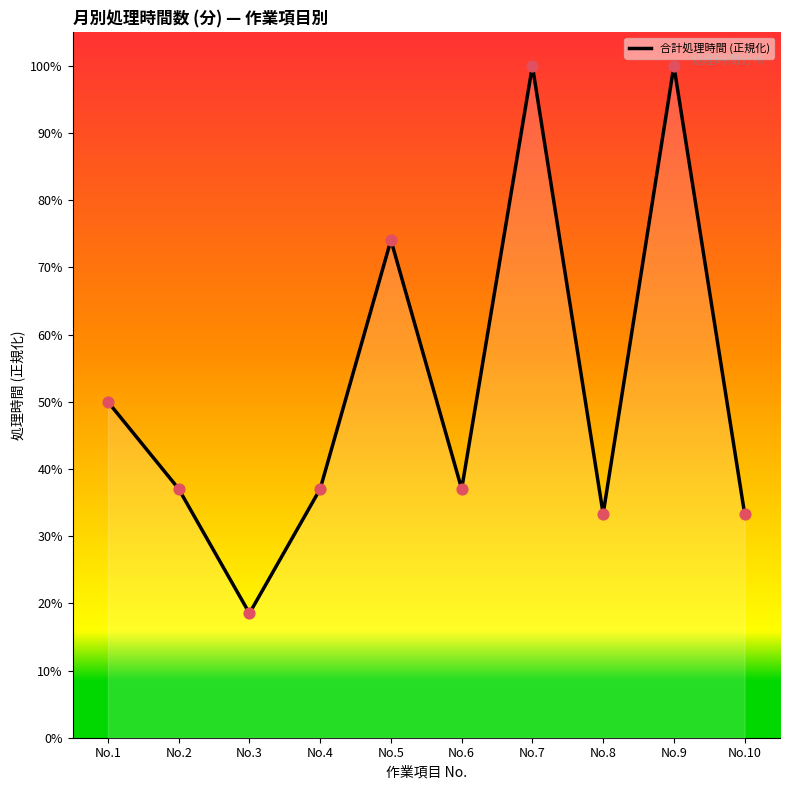

What is the change in value from No.3 to No.5?

+0.6